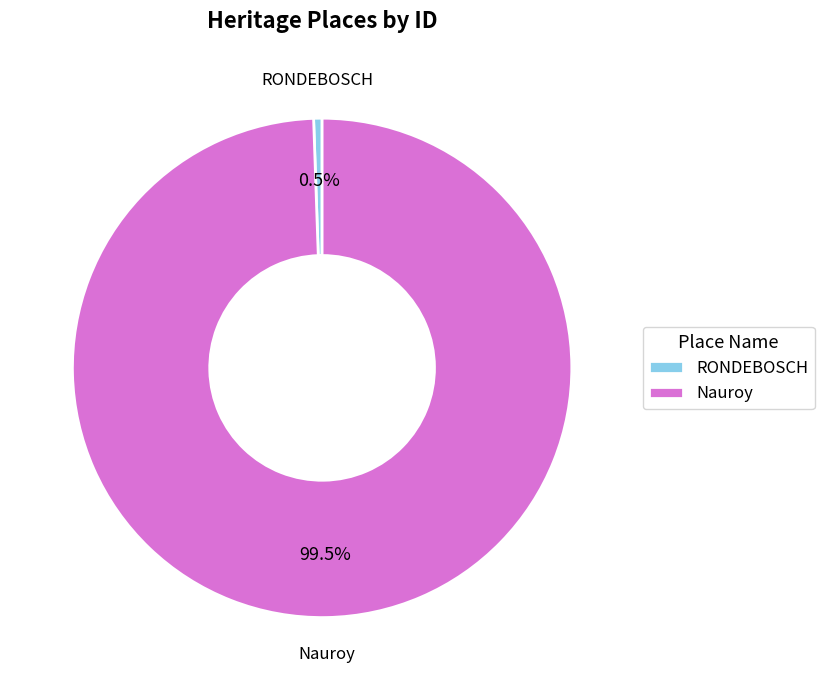

Between RONDEBOSCH and Nauroy, which is larger?

Nauroy